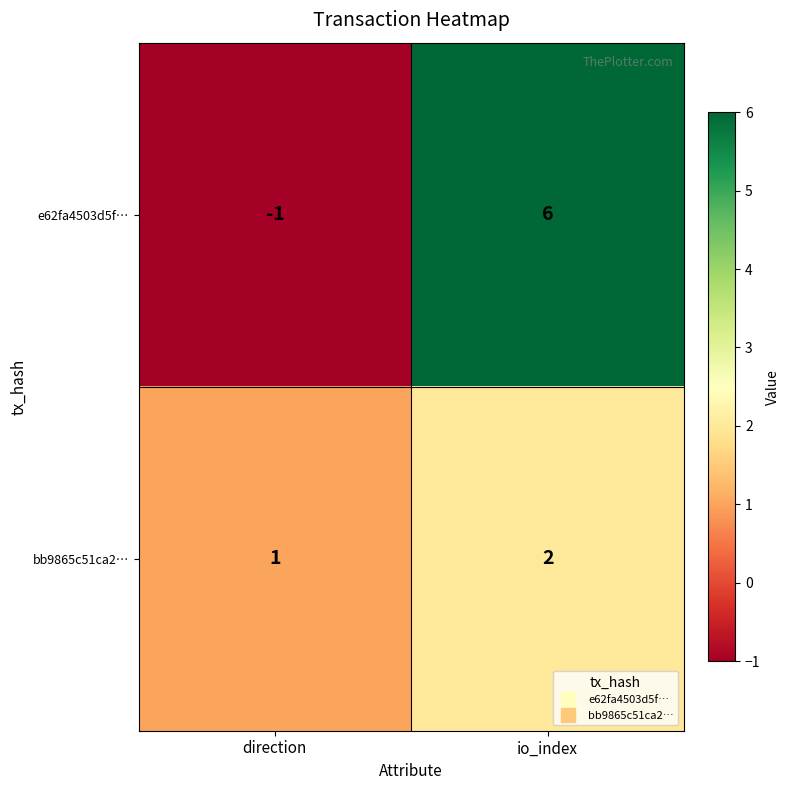

True or false: e62fa4503d5f… has a value of 6 at io_index.

True